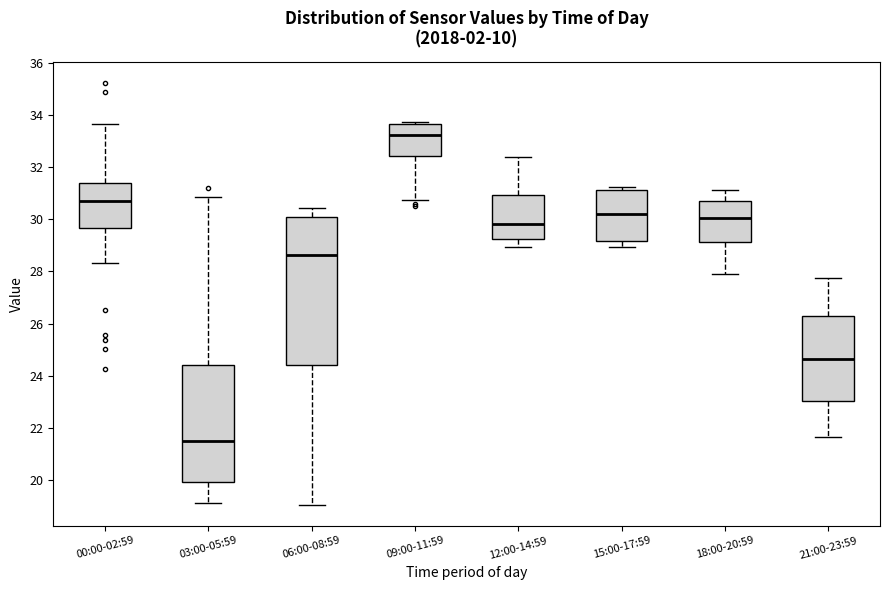

Which box has the lowest median line?

03:00-05:59